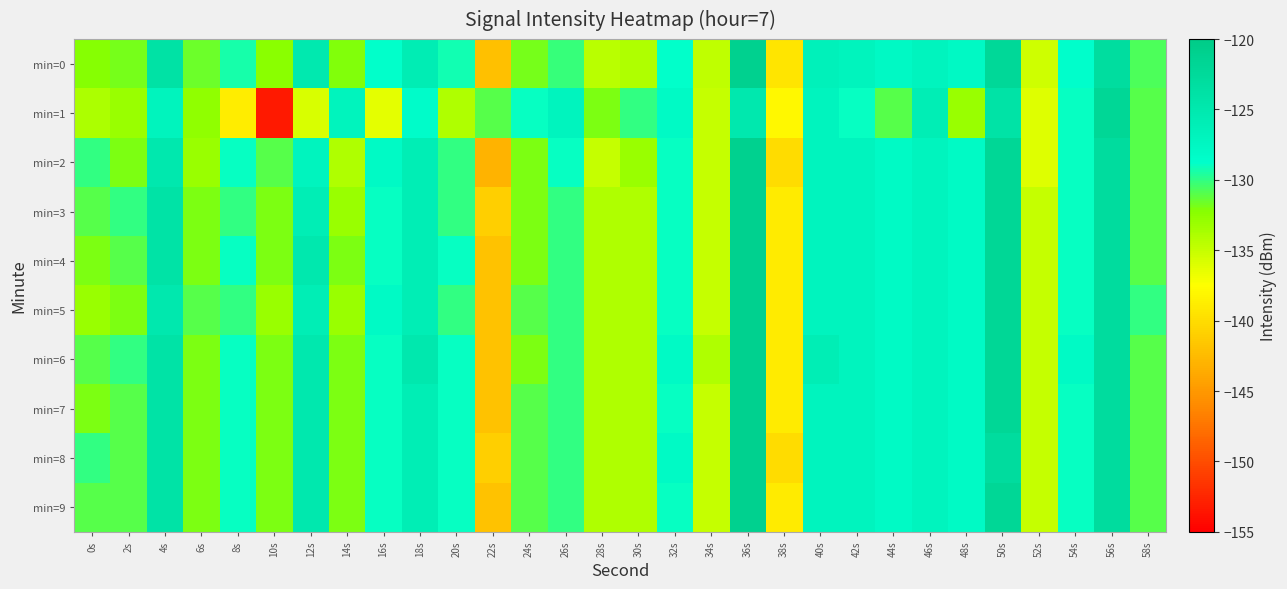

Which has a higher value, 46s or 54s?

46s